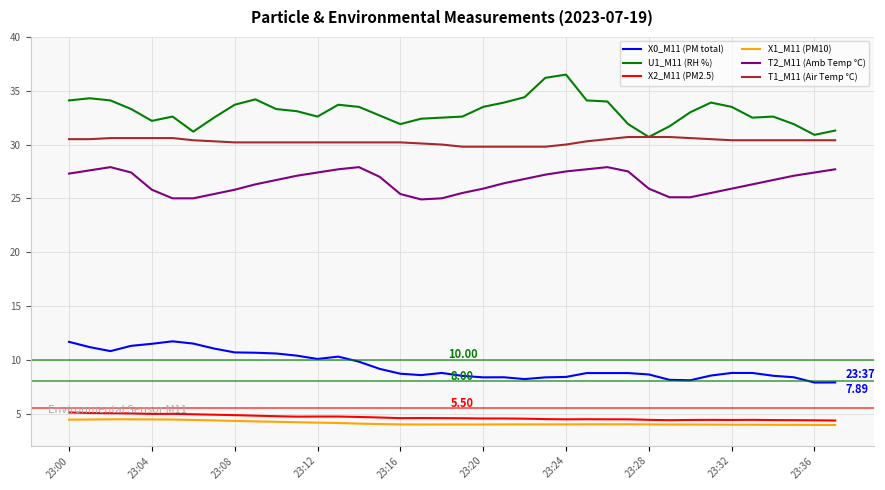

True or false: X0_M11 (PM total) and X2_M11 (PM2.5) cross at least once.

False